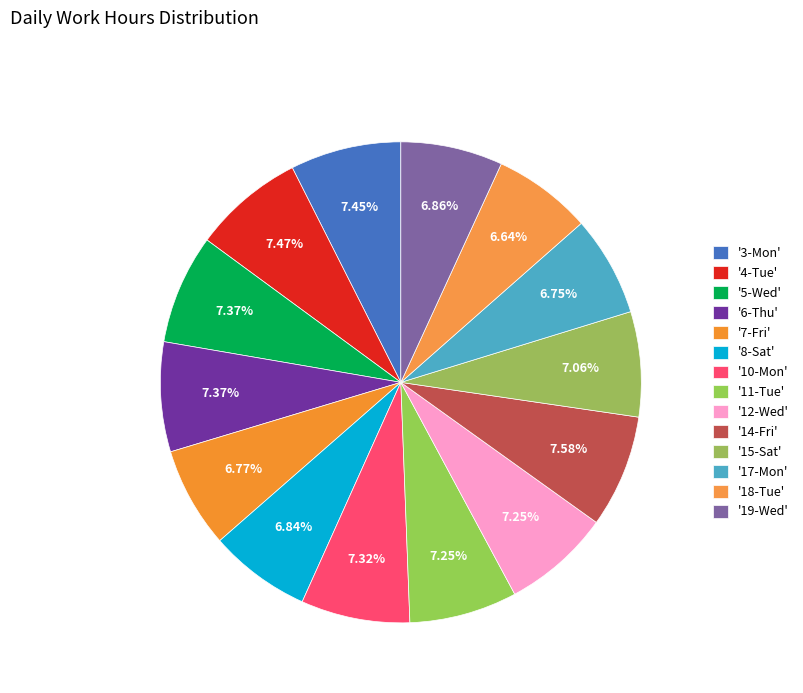

How many slices are in this pie chart?

14